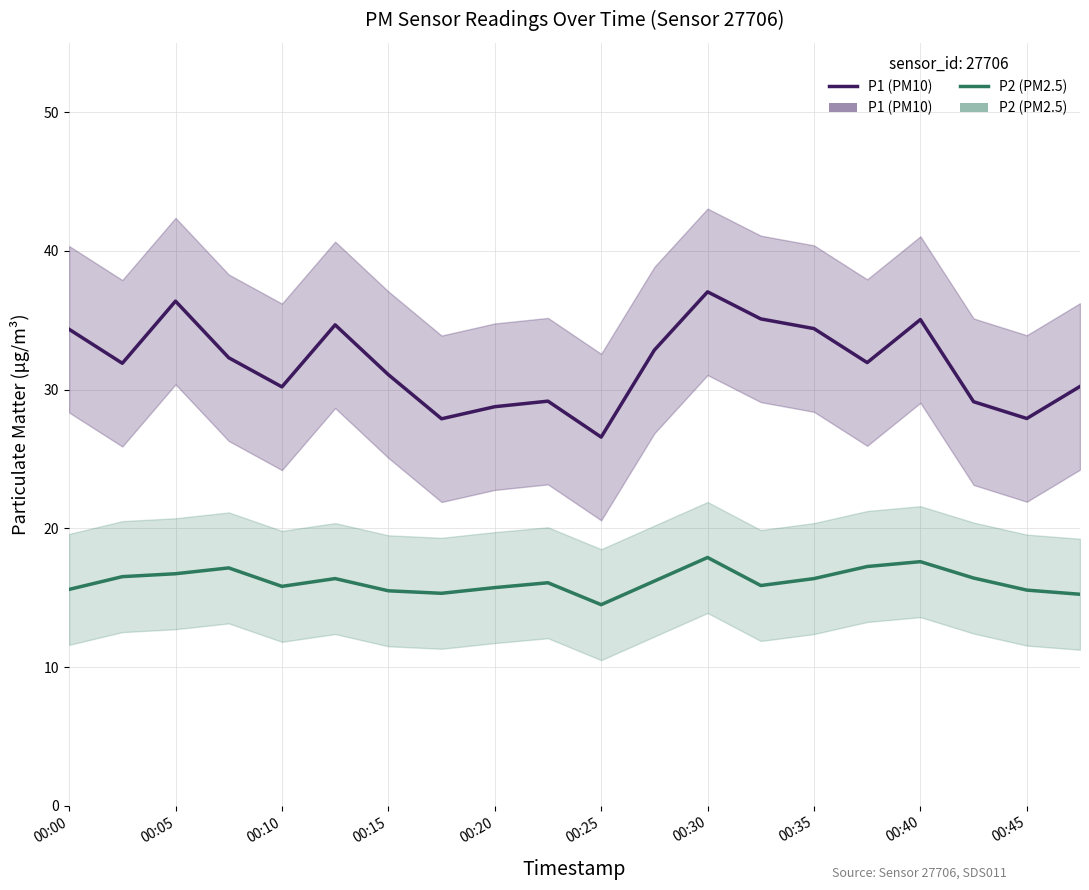

Is the value of P2 at 00:05 greater than the value of P1 at 16?

No